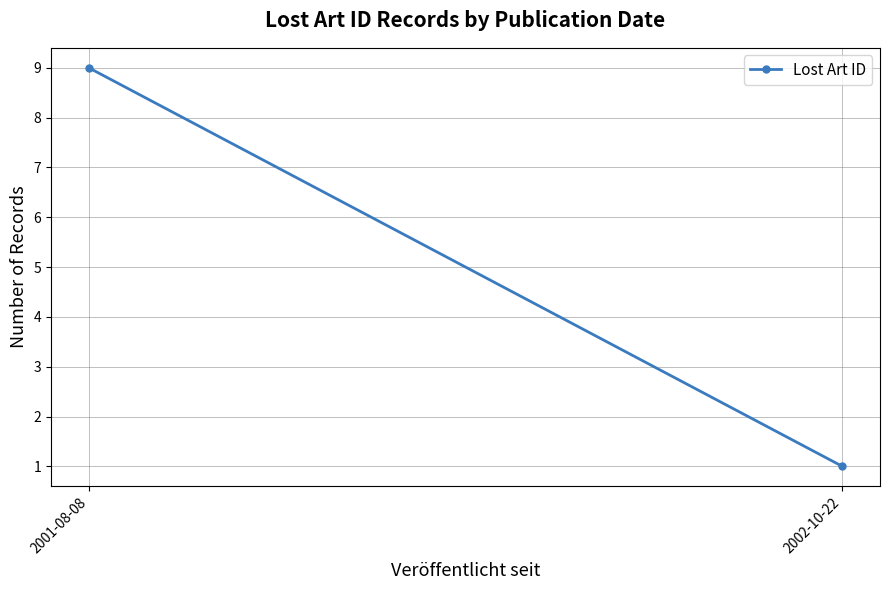

Rank the categories by value from highest to lowest.

2001-08-08, 2002-10-22